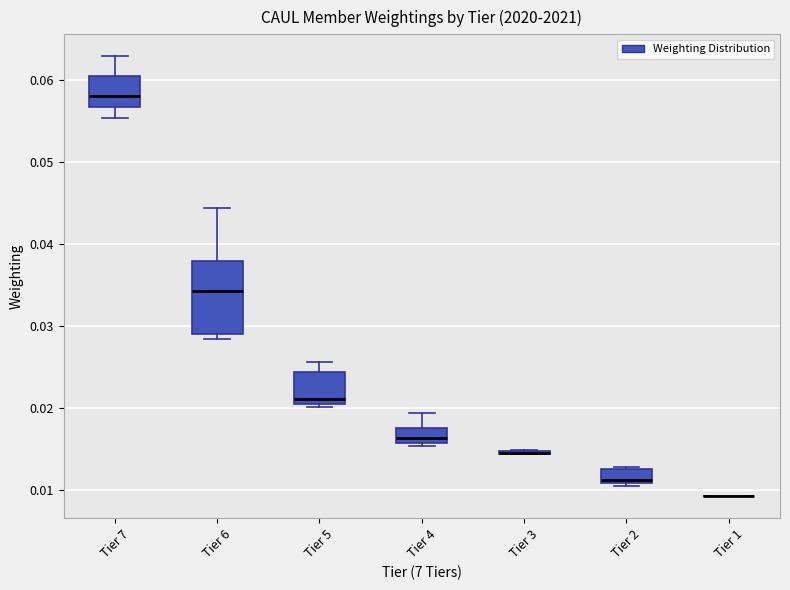

Where is the lower edge of the box for Tier 4 on the y-axis? The values are not printed on the chart, so give them approximately, as read against the axis.

0.016